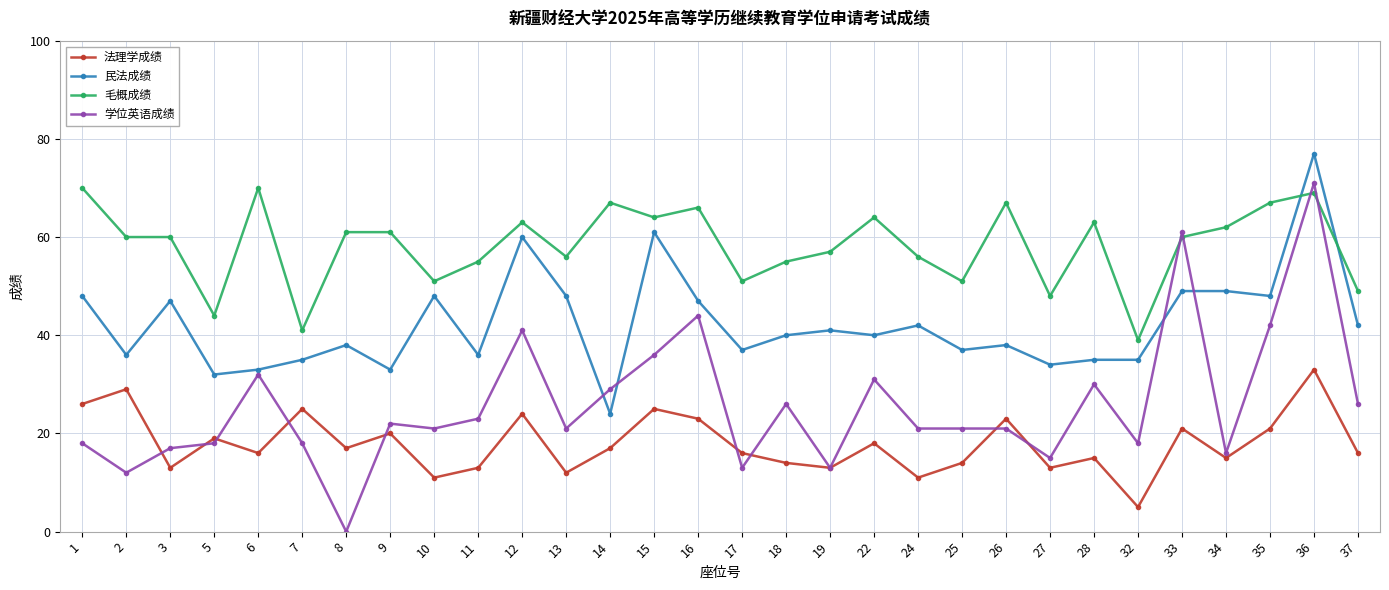

Which category has the highest value in the 法理学成绩 series?

36